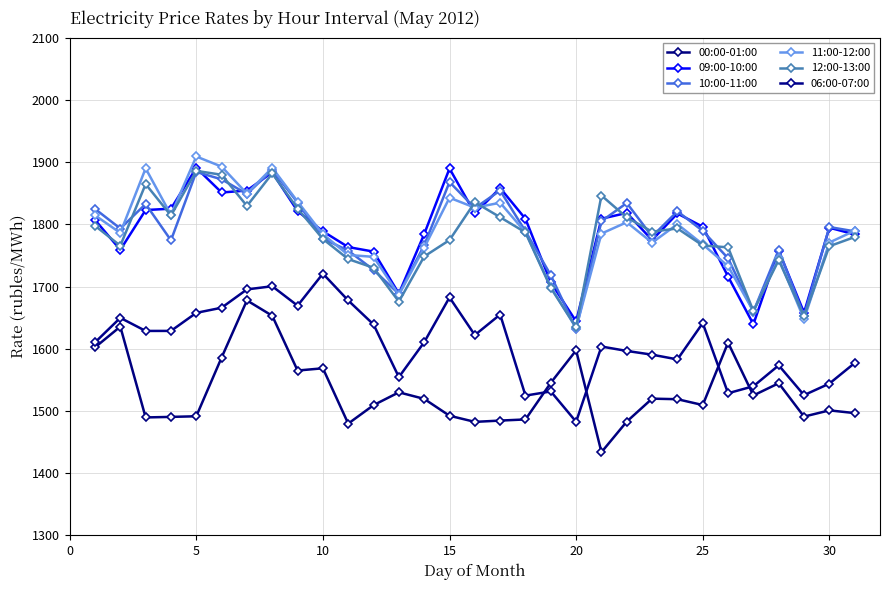

How many lines are shown in the chart?

6